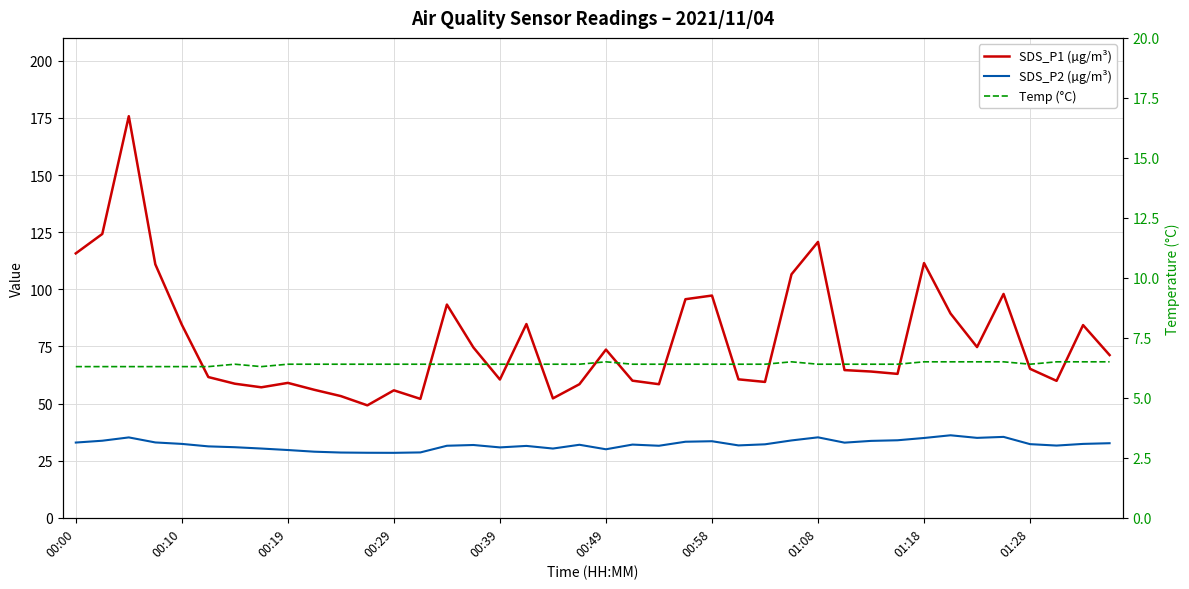

Rank the series at 29 from lowest to highest value.

Temp (°C), SDS_P2 (µg/m³), SDS_P1 (µg/m³)